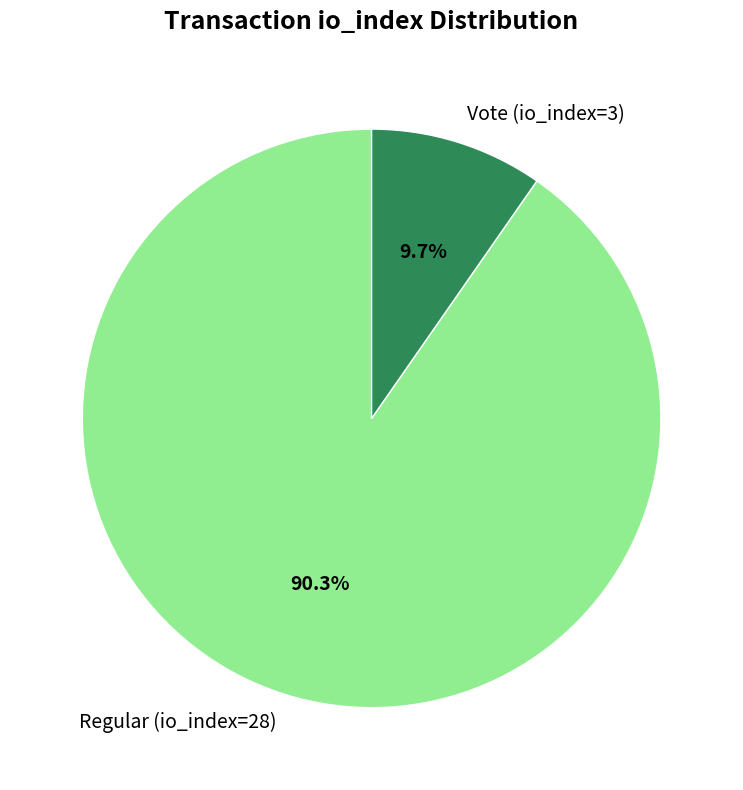

What percentage is the Regular (io_index=28) slice, to the nearest percent?

90%